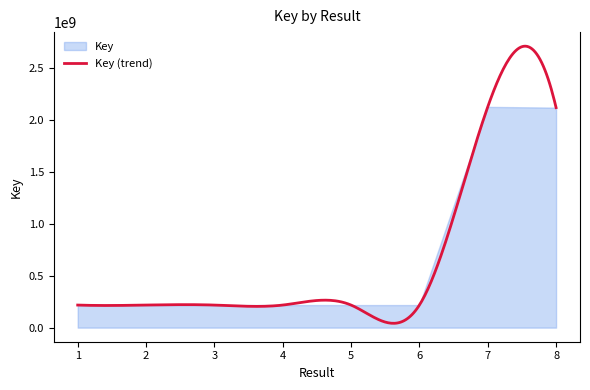

What is the smallest value displayed?

217412477